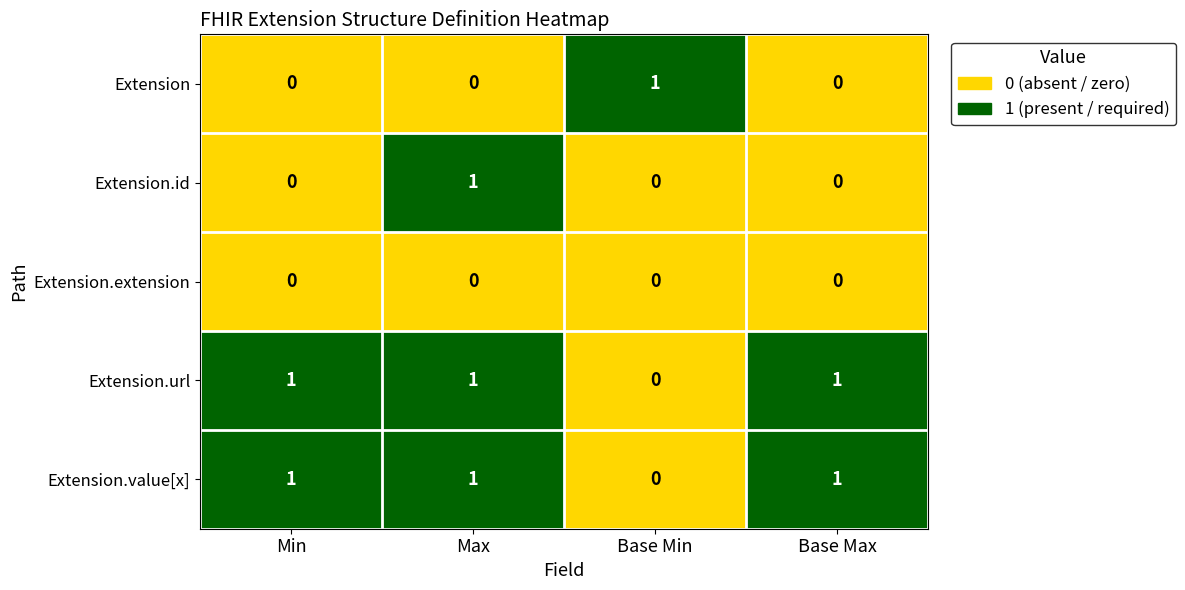

True or false: Extension has a value of 0 at Min.

True